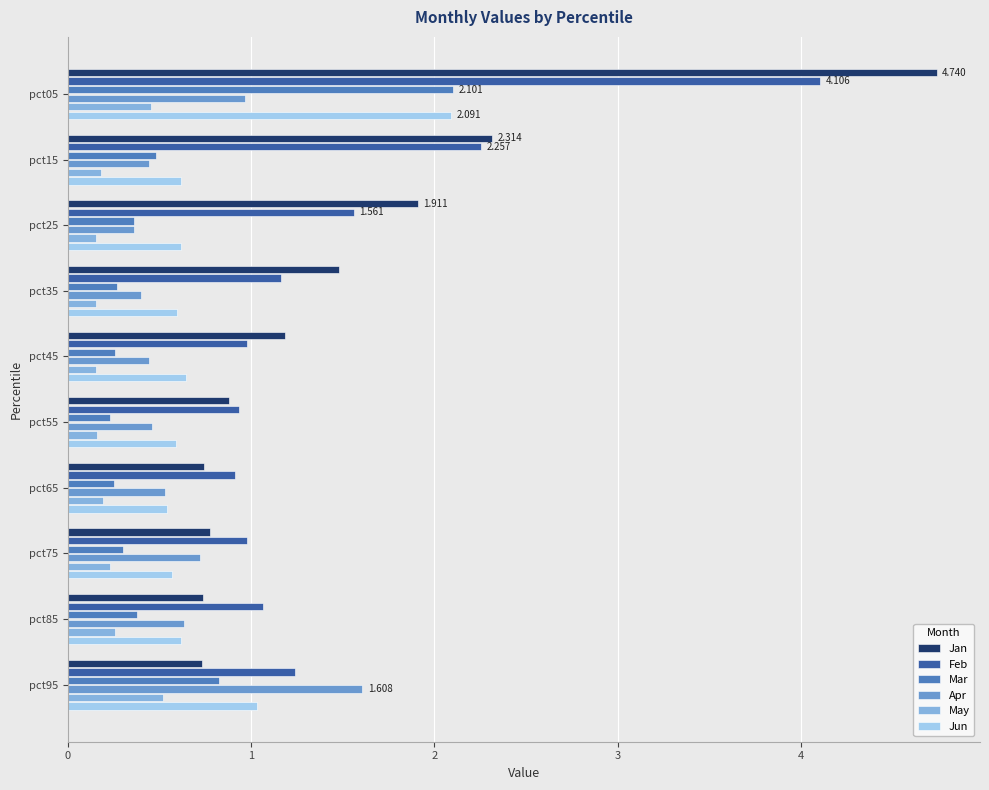

What is the sum of all Jan values?

15.5